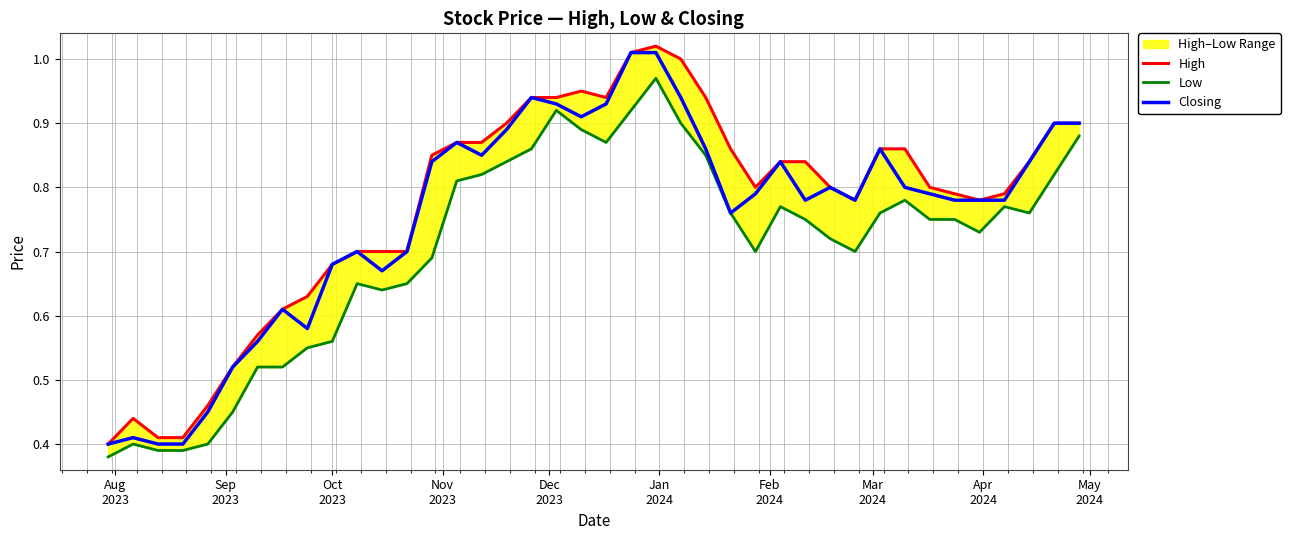

Where is the first local maximum for Closing?

Sep
2023